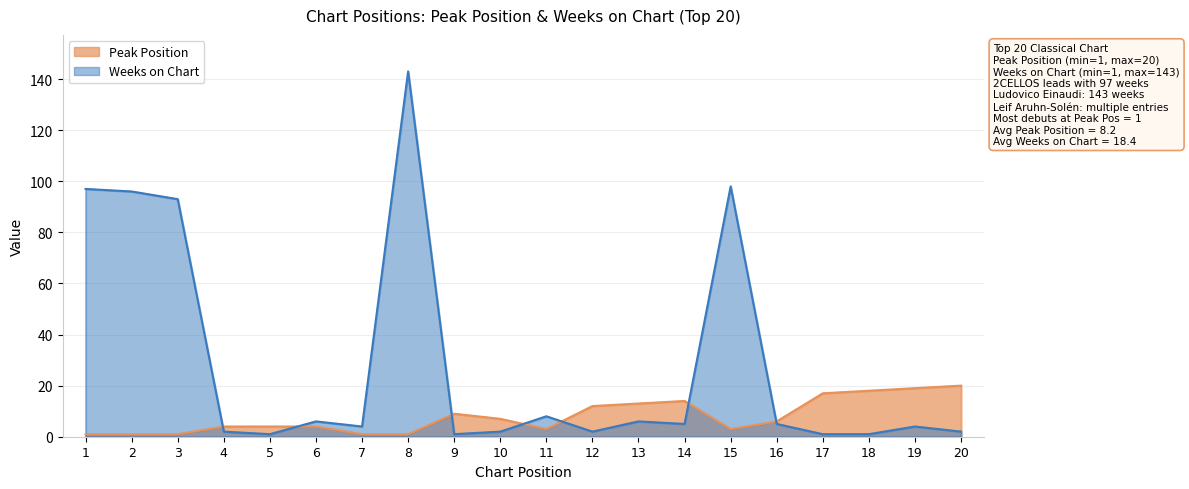

Reading left to right, what are all the values shown in this chart?

Peak Position: 1	1	1	4	4	4	1	1	9	7	3	12	13	14	3	6	17	18	19	20
Weeks on Chart: 97	96	93	2	1	6	4	143	1	2	8	2	6	5	98	5	1	1	4	2